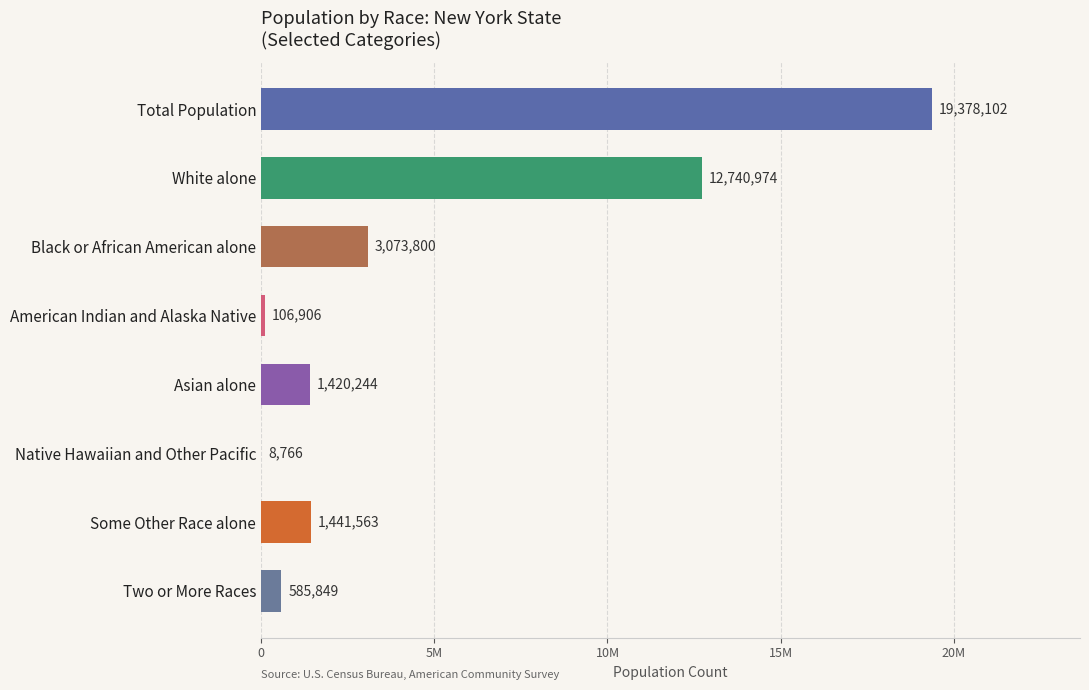

Does the chart contain stacked bars?

No